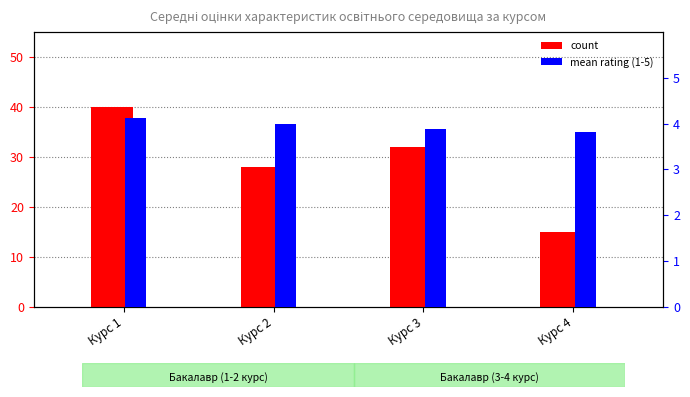

Which series changed the most between Курс 2 and Курс 3?

count